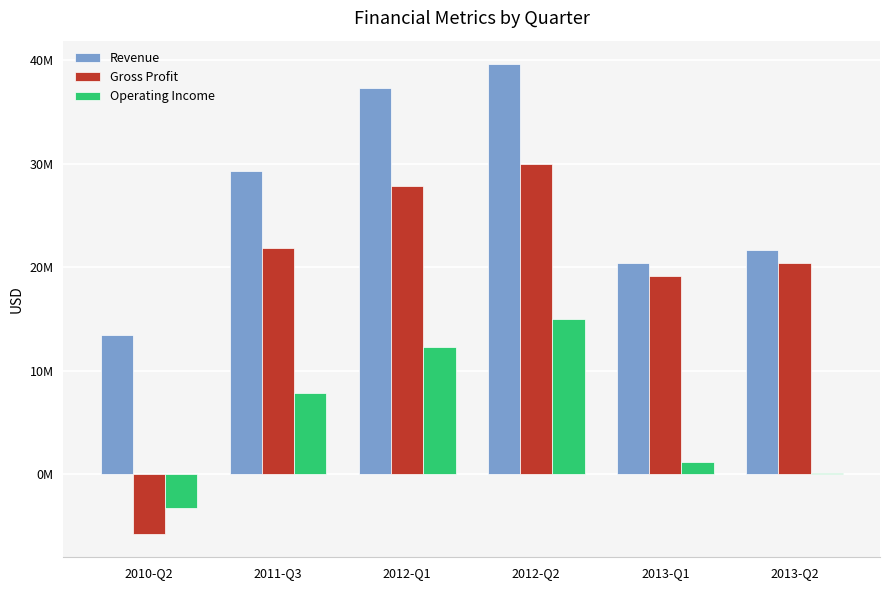

Rank the categories by Operating Income value from highest to lowest.

2012-Q2, 2012-Q1, 2011-Q3, 2013-Q1, 2013-Q2, 2010-Q2